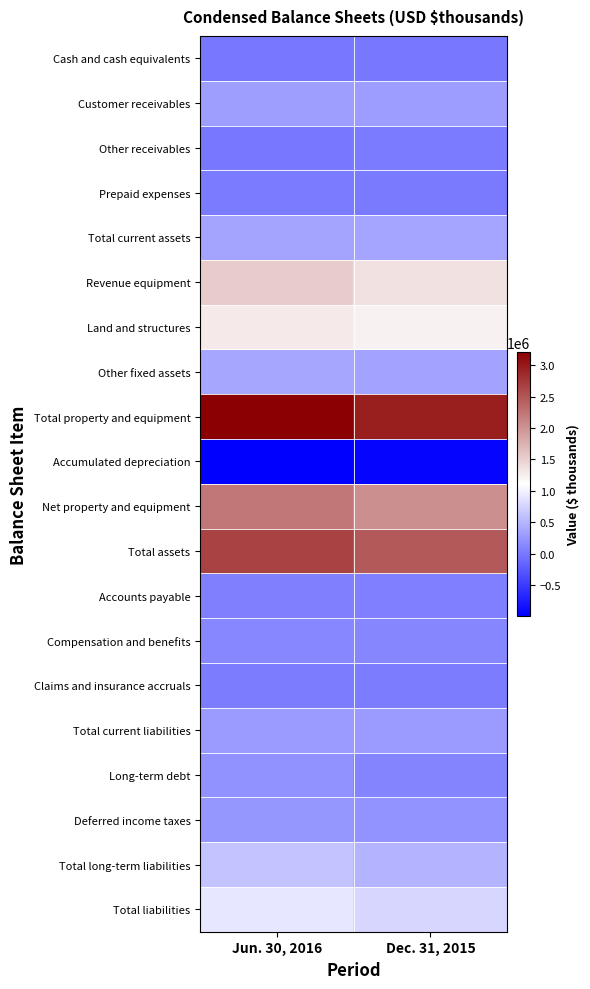

Rank the series at Jun. 30, 2016 from highest to lowest value.

Total property and equipment, Total assets, Net property and equipment, Revenue equipment, Land and structures, Total liabilities, Total long-term liabilities, Other fixed assets, Total current assets, Customer receivables, Total current liabilities, Deferred income taxes, Long-term debt, Compensation and benefits, Accounts payable, Claims and insurance accruals, Prepaid expenses, Cash and cash equivalents, Other receivables, Accumulated depreciation